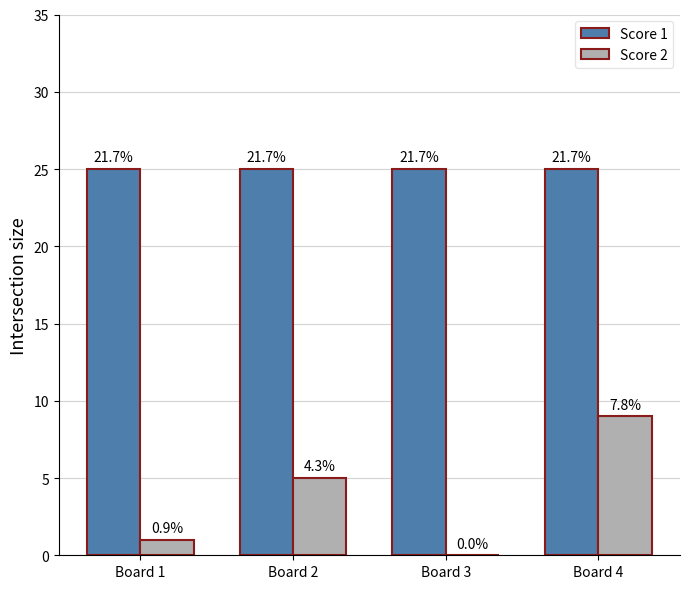

Are the bars grouped side by side (vs. stacked)?

Yes